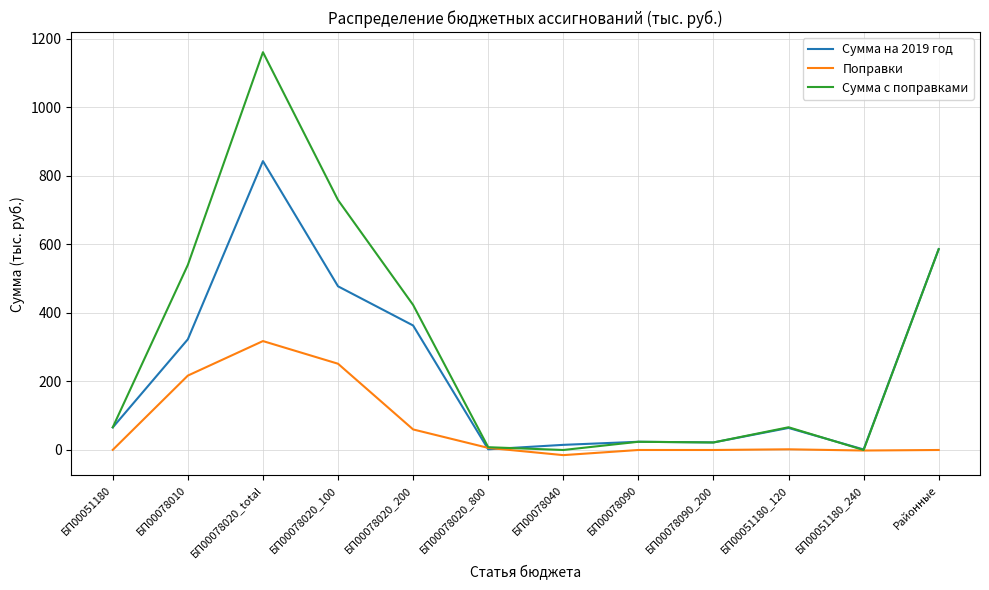

What is the difference between the maximum and minimum values in the Поправки series?

332.9